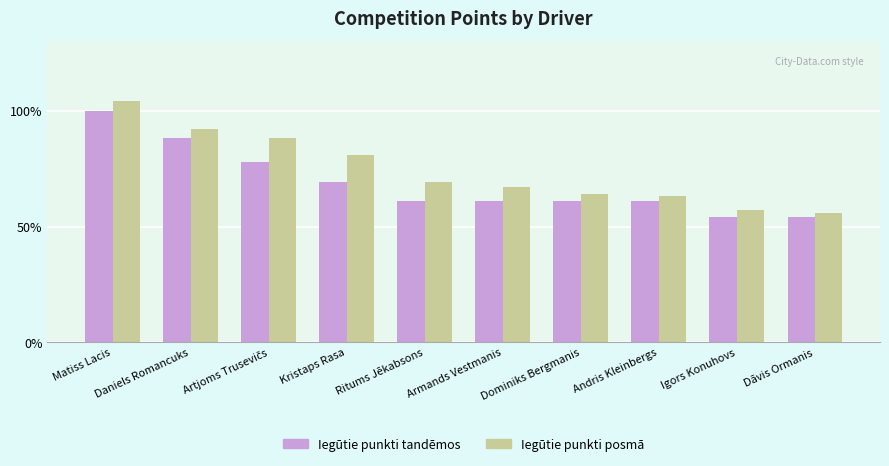

The Iegūtie punkti tandēmos series shows 61 at Armands Vestmanis. True or false?

True